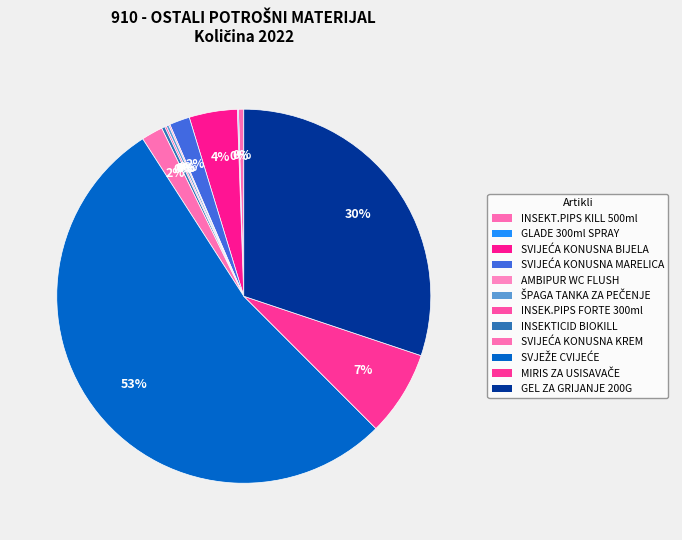

The AMBIPUR WC FLUSH slice represents 0% of the pie. True or false?

True